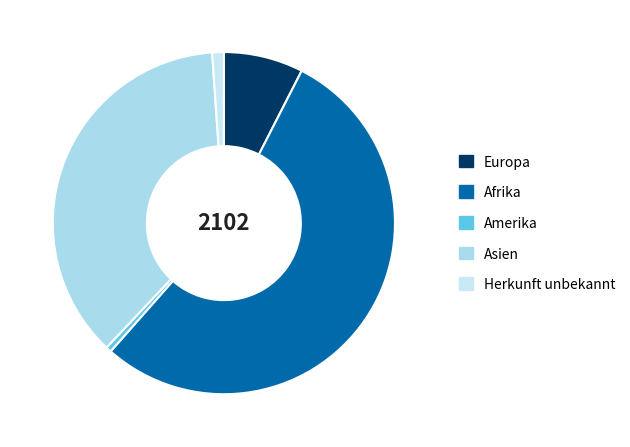

What percentage is the Afrika slice, to the nearest percent?

54%